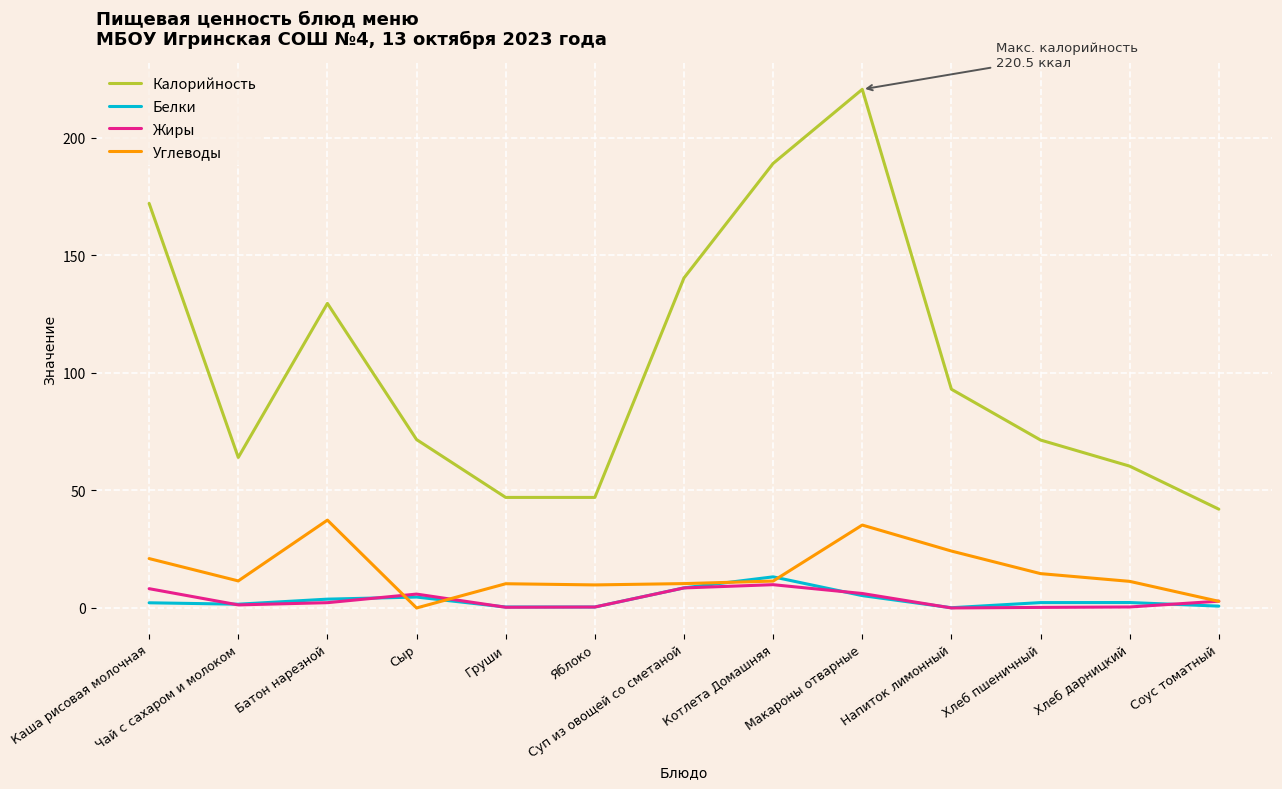

How many positive values does the Углеводы series have?

12